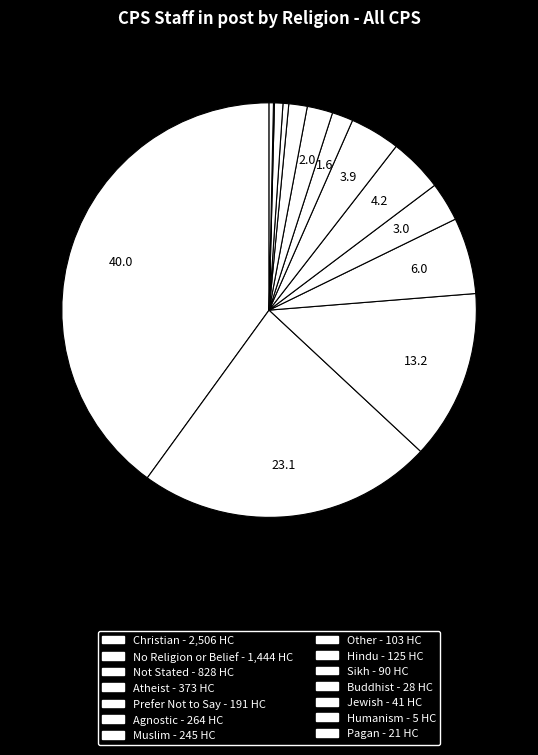

Approximately how many times larger is the value at Jewish compared to Buddhist?

1.5